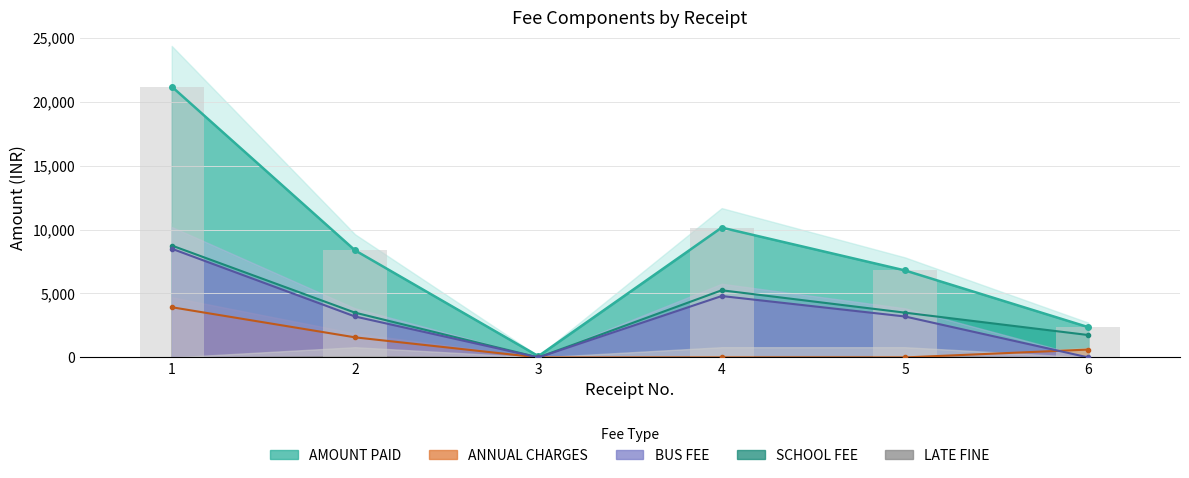

What is the value of the BUS FEE bar at the 5th from the left?

3200